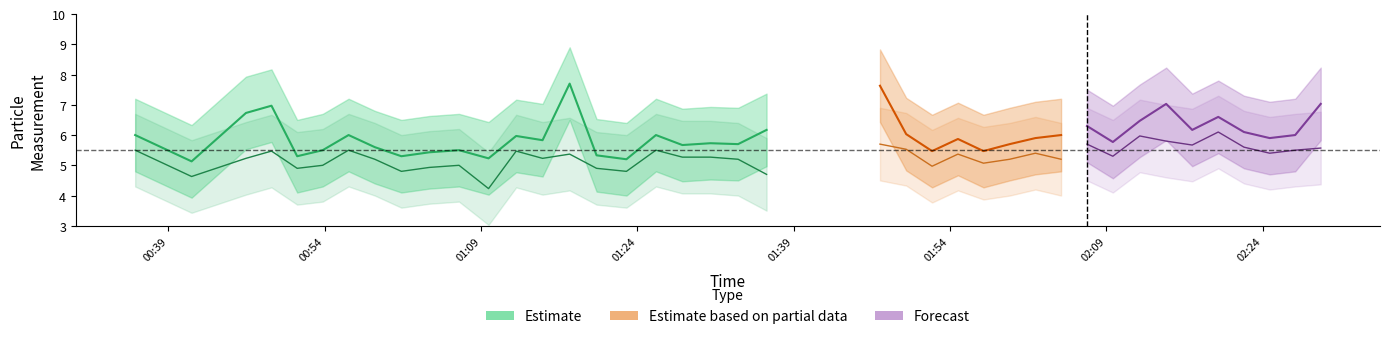

What is the maximum value for SDS_P2_lower?

4.9